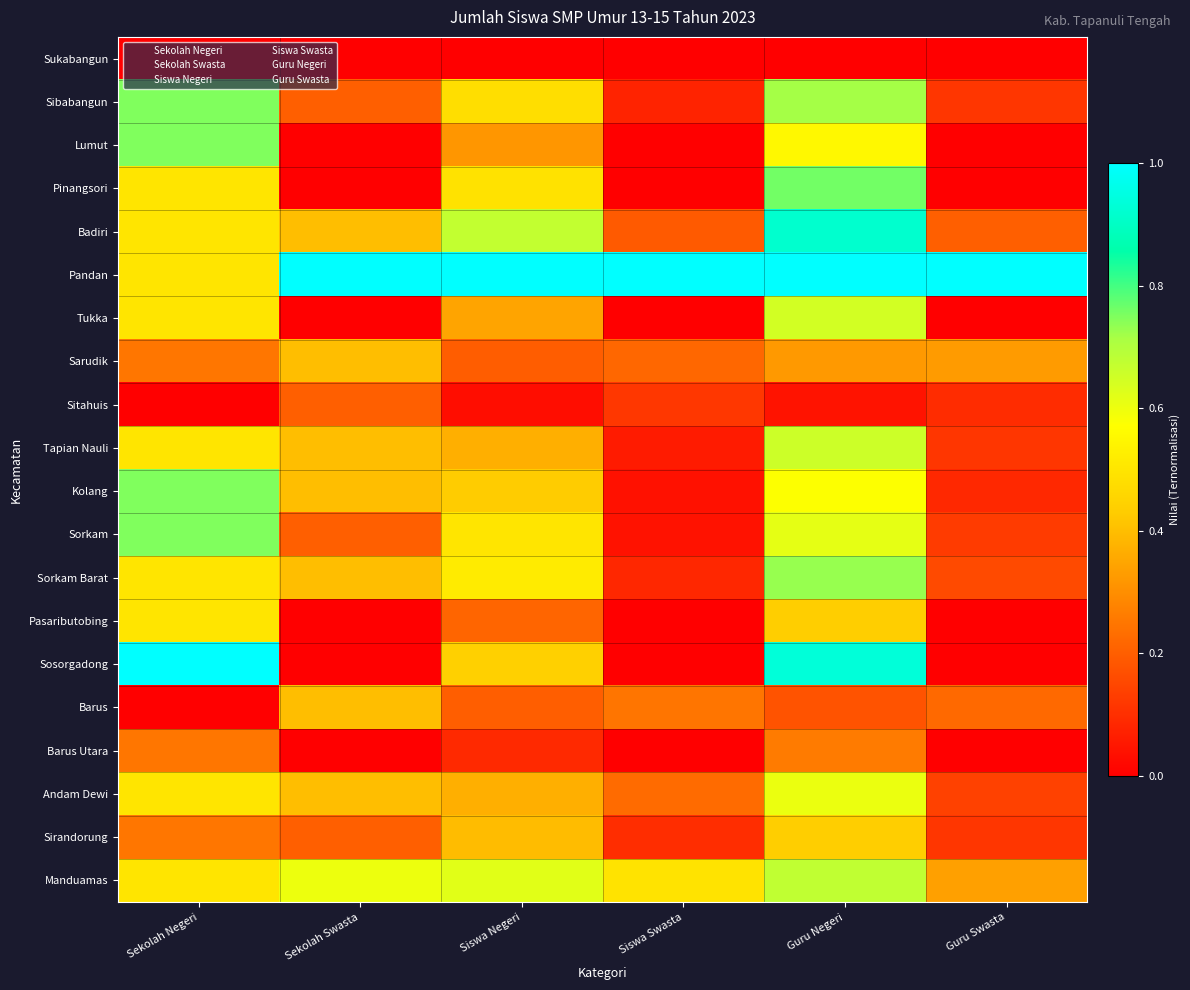

Reading left to right, transcribe all the data shown in this chart.

Sukabangun: Sekolah Negeri=0.0	Sekolah Swasta=0.0	Siswa Negeri=0.0	Siswa Swasta=0.0	Guru Negeri=0.0	Guru Swasta=0.0
Sibabangun: Sekolah Negeri=0.7	Sekolah Swasta=0.2	Siswa Negeri=0.5	Siswa Swasta=0.1	Guru Negeri=0.7	Guru Swasta=0.1
Lumut: Sekolah Negeri=0.7	Sekolah Swasta=0.0	Siswa Negeri=0.3	Siswa Swasta=0.0	Guru Negeri=0.6	Guru Swasta=0.0
Pinangsori: Sekolah Negeri=0.5	Sekolah Swasta=0.0	Siswa Negeri=0.5	Siswa Swasta=0.0	Guru Negeri=0.8	Guru Swasta=0.0
Badiri: Sekolah Negeri=0.5	Sekolah Swasta=0.4	Siswa Negeri=0.7	Siswa Swasta=0.2	Guru Negeri=0.9	Guru Swasta=0.2
Pandan: Sekolah Negeri=0.5	Sekolah Swasta=1.0	Siswa Negeri=1.0	Siswa Swasta=1.0	Guru Negeri=1.0	Guru Swasta=1.0
Tukka: Sekolah Negeri=0.5	Sekolah Swasta=0.0	Siswa Negeri=0.3	Siswa Swasta=0.0	Guru Negeri=0.6	Guru Swasta=0.0
Sarudik: Sekolah Negeri=0.2	Sekolah Swasta=0.4	Siswa Negeri=0.2	Siswa Swasta=0.2	Guru Negeri=0.3	Guru Swasta=0.3
Sitahuis: Sekolah Negeri=0.0	Sekolah Swasta=0.2	Siswa Negeri=0.0	Siswa Swasta=0.1	Guru Negeri=0.0	Guru Swasta=0.1
Tapian Nauli: Sekolah Negeri=0.5	Sekolah Swasta=0.4	Siswa Negeri=0.4	Siswa Swasta=0.1	Guru Negeri=0.7	Guru Swasta=0.1
Kolang: Sekolah Negeri=0.7	Sekolah Swasta=0.4	Siswa Negeri=0.4	Siswa Swasta=0.0	Guru Negeri=0.6	Guru Swasta=0.1
Sorkam: Sekolah Negeri=0.7	Sekolah Swasta=0.2	Siswa Negeri=0.5	Siswa Swasta=0.0	Guru Negeri=0.6	Guru Swasta=0.1
Sorkam Barat: Sekolah Negeri=0.5	Sekolah Swasta=0.4	Siswa Negeri=0.5	Siswa Swasta=0.1	Guru Negeri=0.7	Guru Swasta=0.2
Pasaributobing: Sekolah Negeri=0.5	Sekolah Swasta=0.0	Siswa Negeri=0.2	Siswa Swasta=0.0	Guru Negeri=0.4	Guru Swasta=0.0
Sosorgadong: Sekolah Negeri=1.0	Sekolah Swasta=0.0	Siswa Negeri=0.4	Siswa Swasta=0.0	Guru Negeri=0.9	Guru Swasta=0.0
Barus: Sekolah Negeri=0.0	Sekolah Swasta=0.4	Siswa Negeri=0.2	Siswa Swasta=0.2	Guru Negeri=0.2	Guru Swasta=0.2
Barus Utara: Sekolah Negeri=0.2	Sekolah Swasta=0.0	Siswa Negeri=0.1	Siswa Swasta=0.0	Guru Negeri=0.3	Guru Swasta=0.0
Andam Dewi: Sekolah Negeri=0.5	Sekolah Swasta=0.4	Siswa Negeri=0.4	Siswa Swasta=0.2	Guru Negeri=0.6	Guru Swasta=0.1
Sirandorung: Sekolah Negeri=0.2	Sekolah Swasta=0.2	Siswa Negeri=0.4	Siswa Swasta=0.1	Guru Negeri=0.4	Guru Swasta=0.1
Manduamas: Sekolah Negeri=0.5	Sekolah Swasta=0.6	Siswa Negeri=0.6	Siswa Swasta=0.5	Guru Negeri=0.7	Guru Swasta=0.3